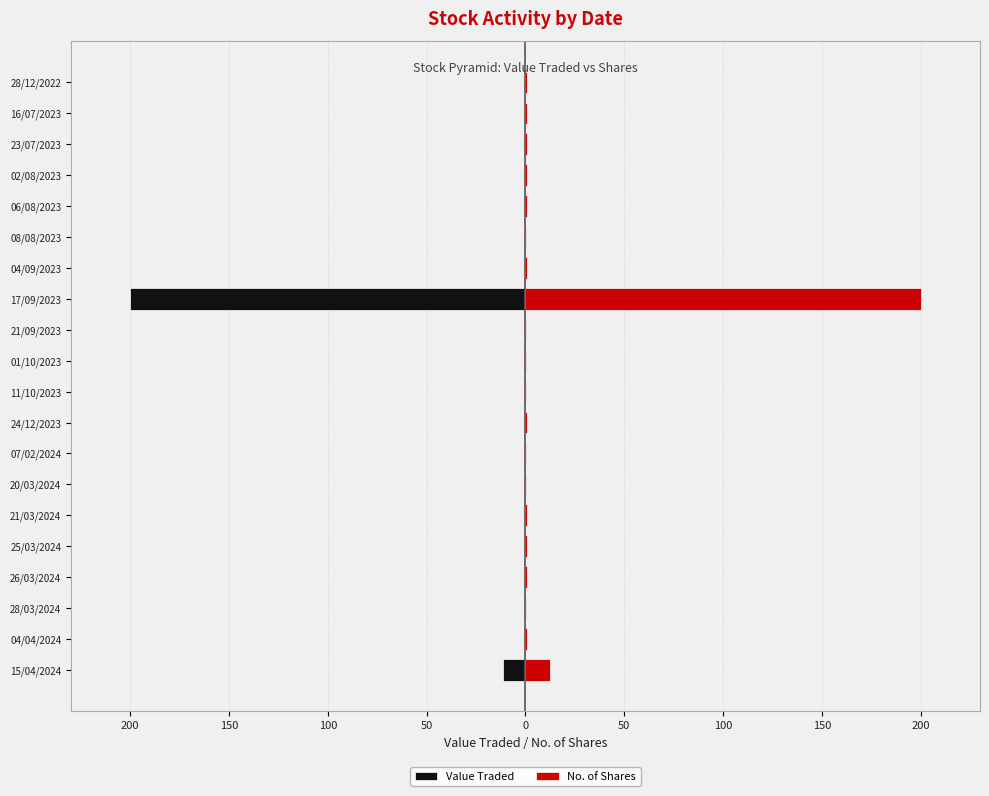

List the series in order of their peak value, lowest first.

Value Traded, No. of Shares